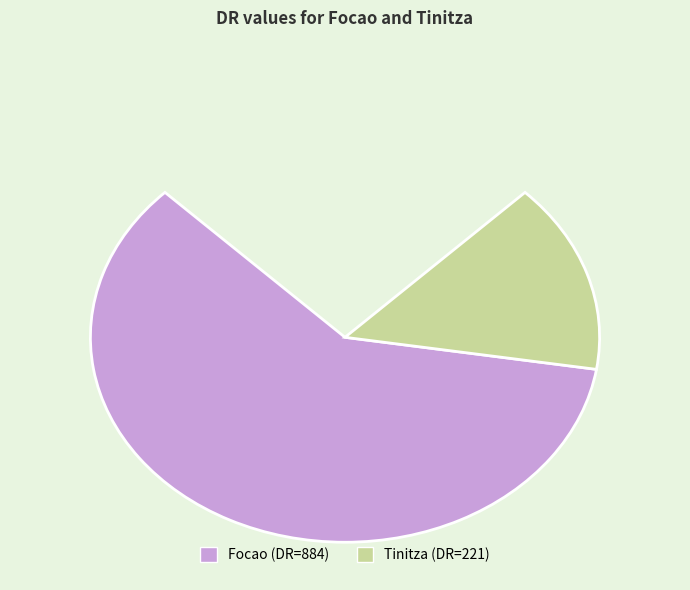

To the nearest percent, what portion does Tinitza represent?

20%